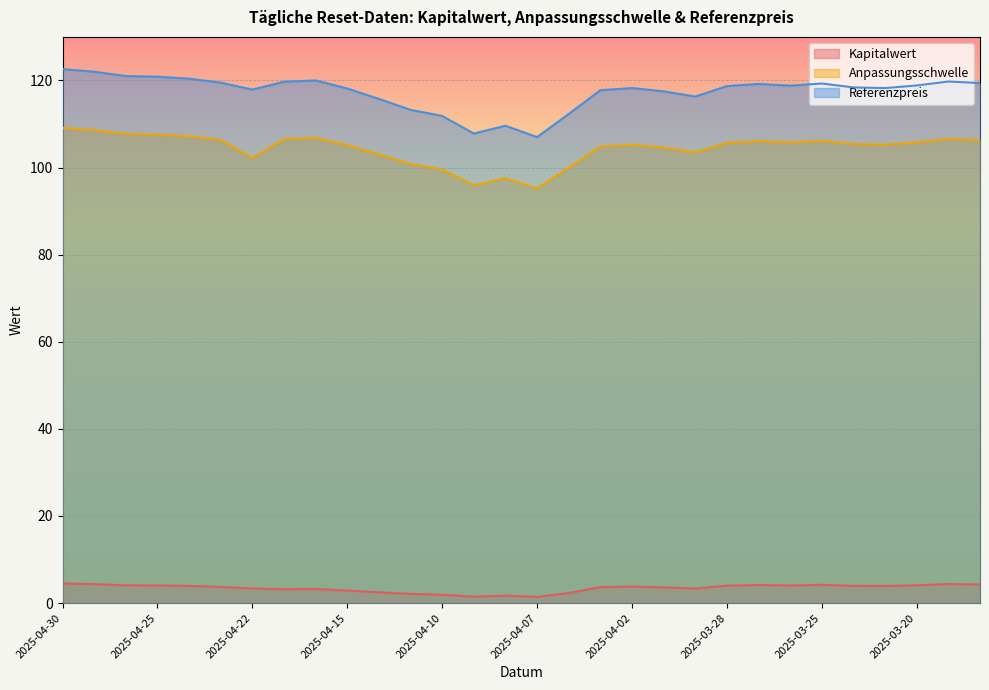

At which category is the sum across all series the highest?

2025-04-30